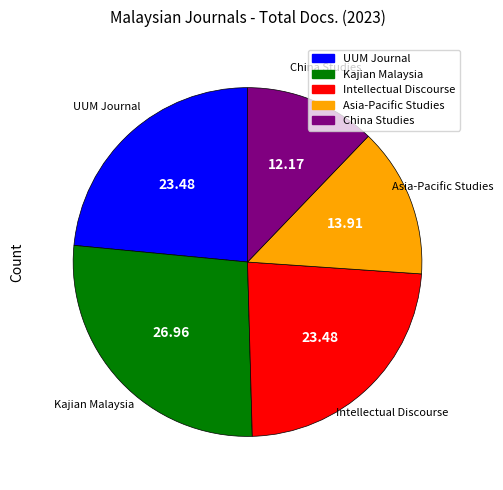

Between China Studies and Asia-Pacific Studies, which is larger?

Asia-Pacific Studies